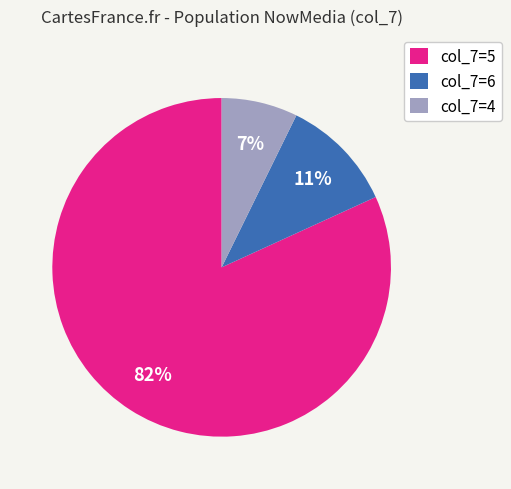

What is the largest slice in the pie chart?

col_7=5